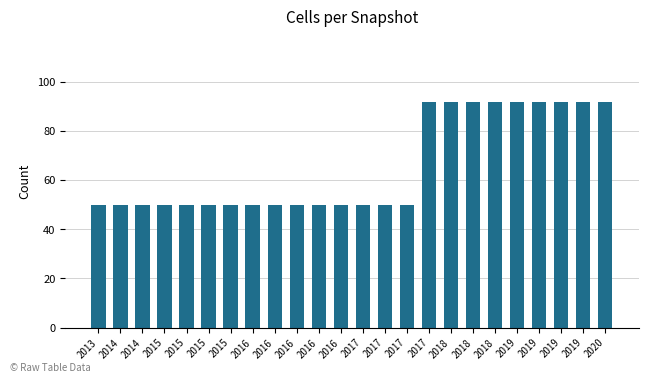

At which category does the chart reach its peak across all series?

2017